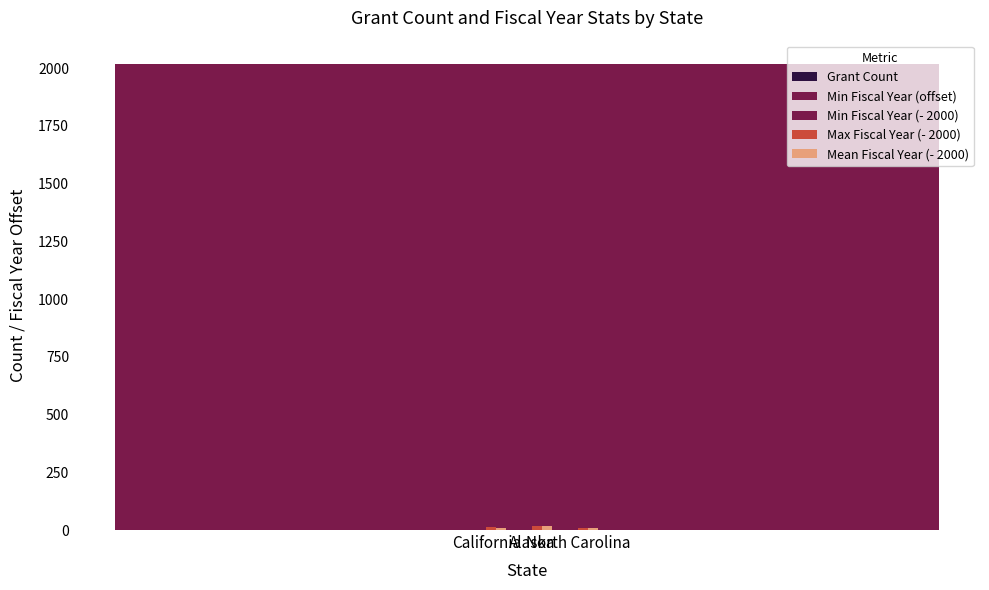

Reading right to left, extract all data points from this chart.

Grant Count: North Carolina=1.0	Alaska=1.0	California=5.0
Min Fiscal Year (offset): North Carolina=2009.0	Alaska=2018.0	California=2007.0
Min Fiscal Year (- 2000): North Carolina=9.0	Alaska=18.0	California=7.0
Max Fiscal Year (- 2000): North Carolina=9.0	Alaska=18.0	California=14.0
Mean Fiscal Year (- 2000): North Carolina=9.0	Alaska=18.0	California=9.6